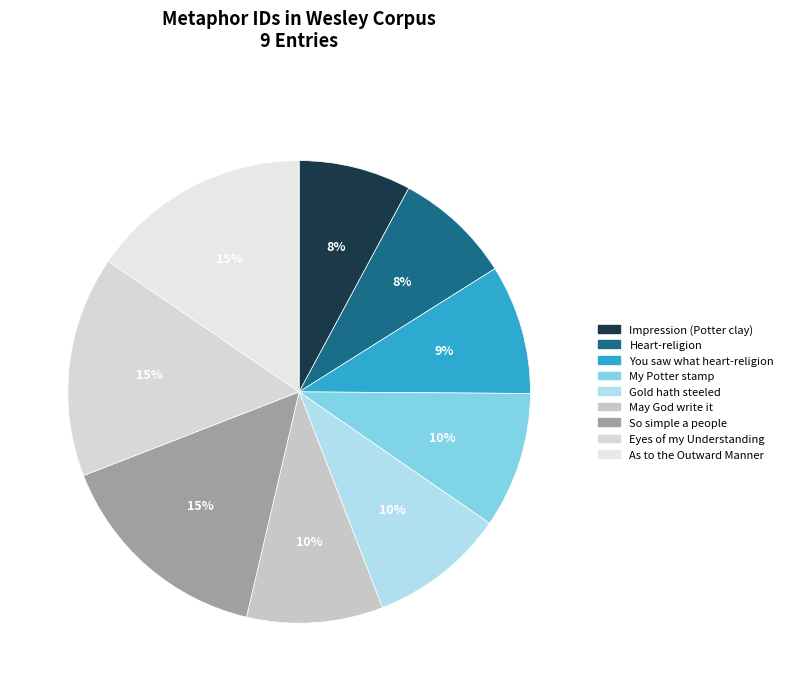

What percentage is the As to the Outward Manner slice, to the nearest percent?

15%